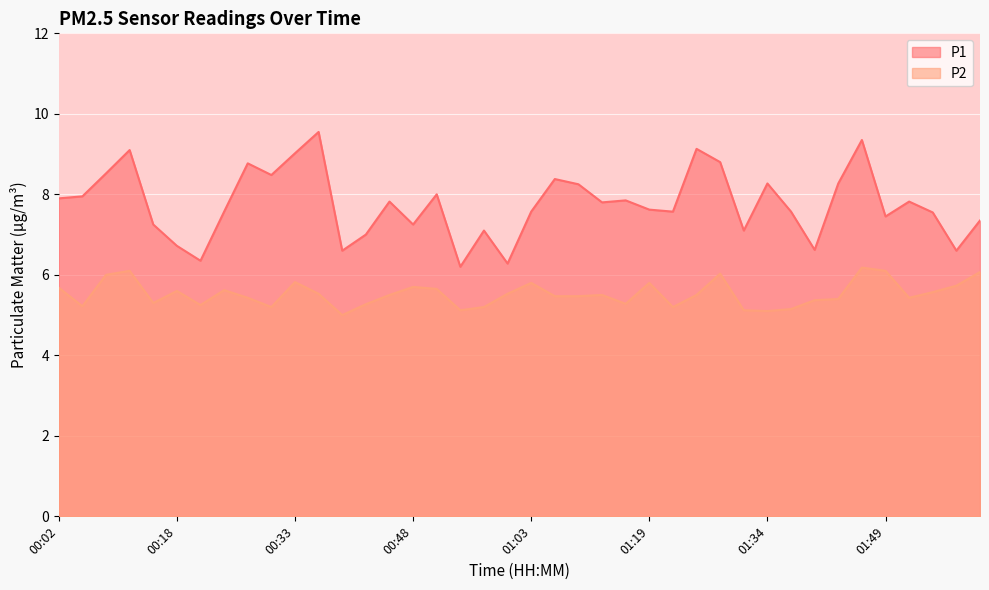

At how many categories does at least one series exceed 6?

40